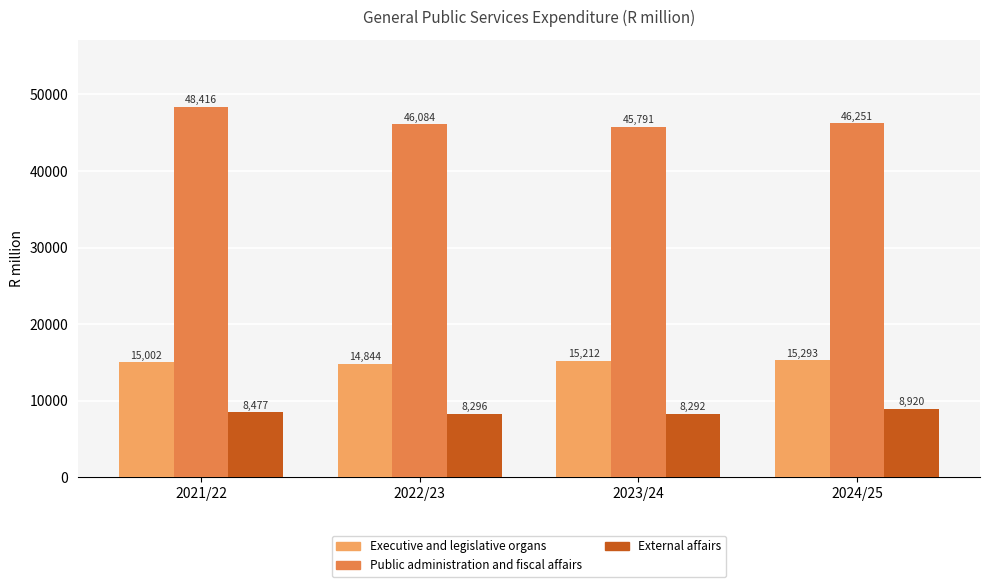

Which series has the largest total across all categories?

Public administration and fiscal affairs